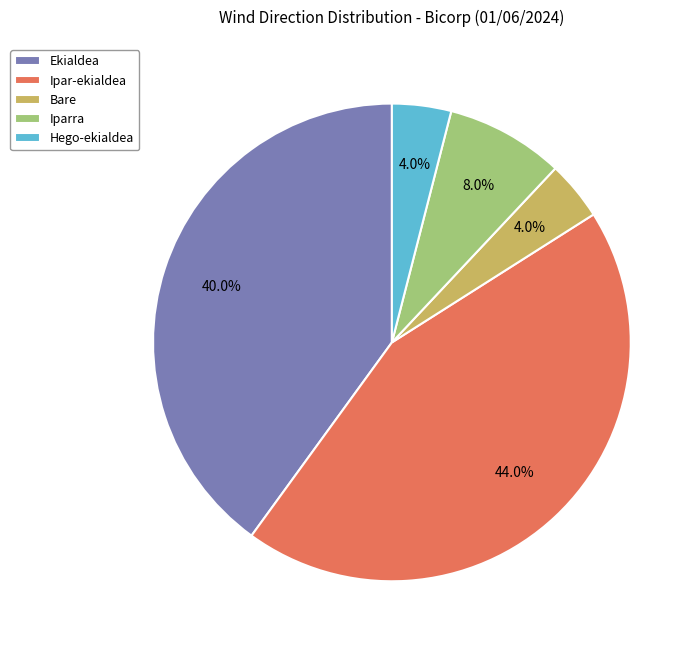

Combined, do Ipar-ekialdea and Hego-ekialdea account for over 50%?

No